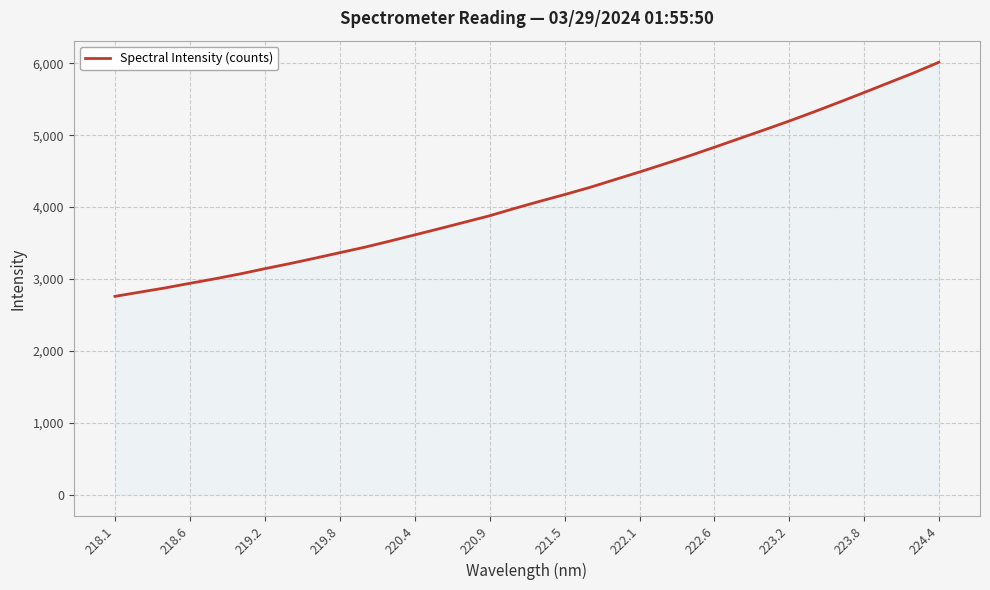

What is the difference between the maximum and second lowest values?

3198.5